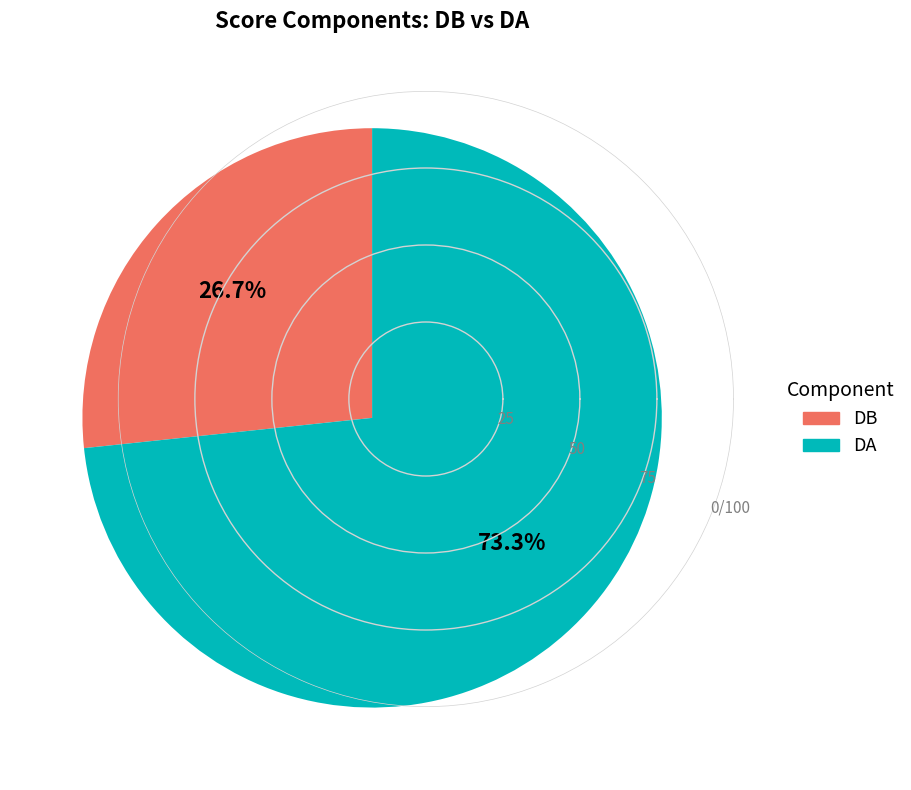

What is the total percentage of DA and DB?

100.0%